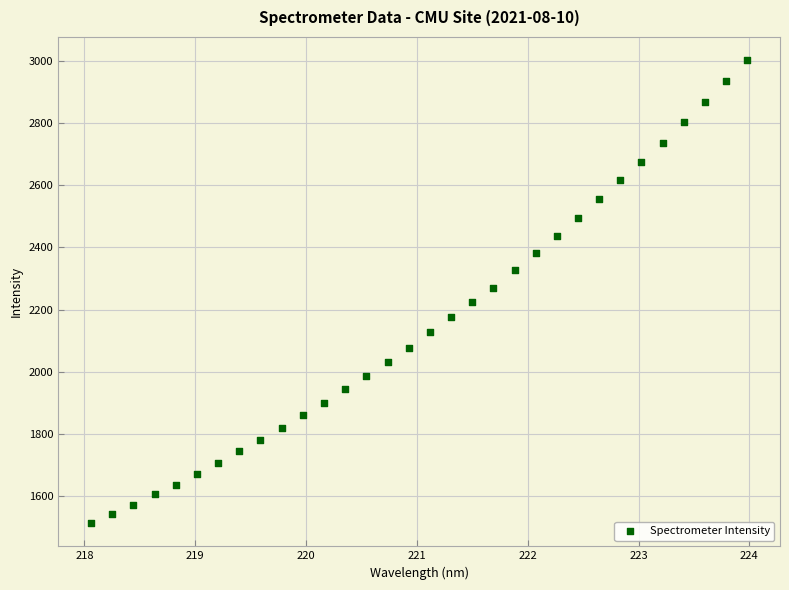

What is the range of Y values (max minus min)?

1487.7